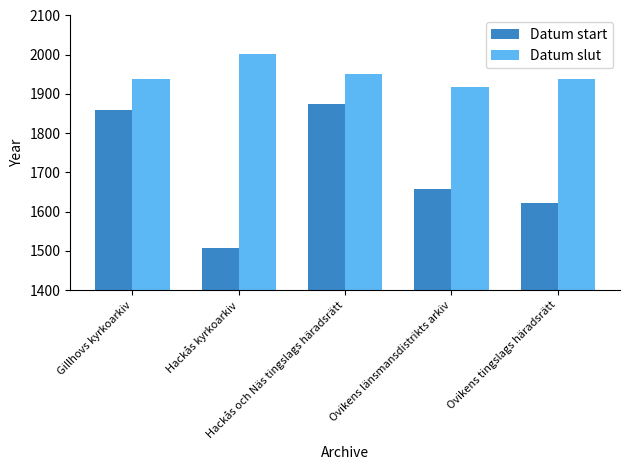

Is it true that Datum slut equals 1917 at Ovikens länsmansdistrikts arkiv?

True